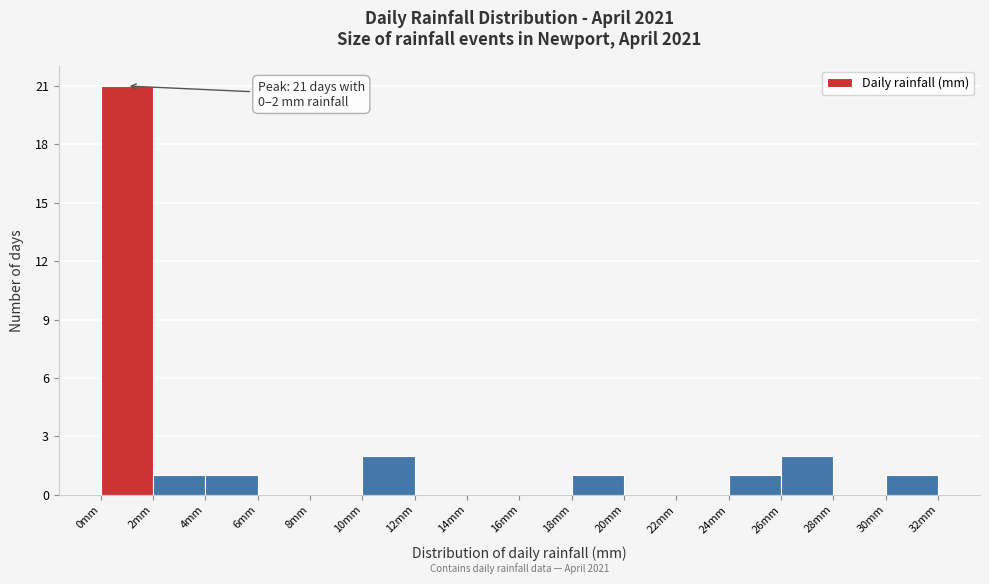

Which range on the x-axis has the tallest bar?

0 to 2